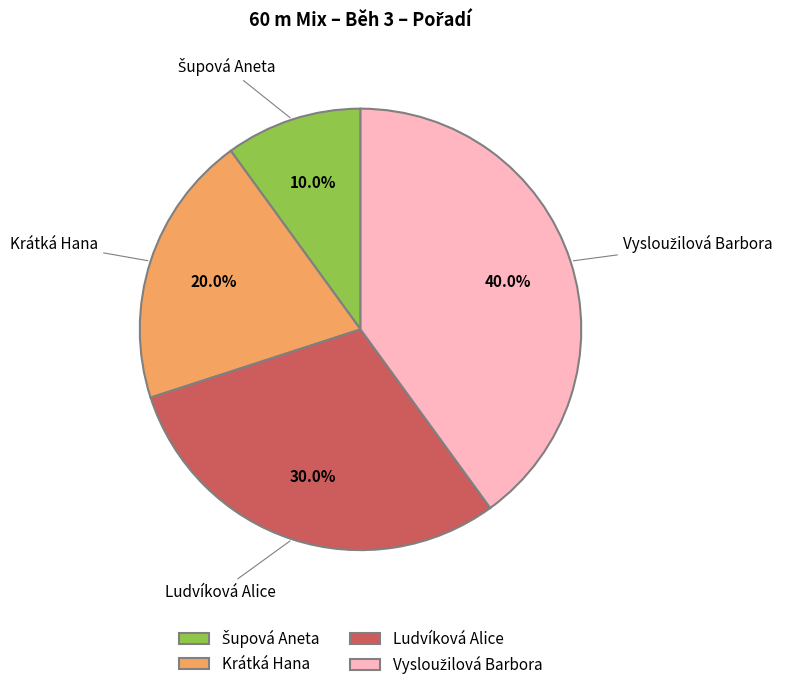

Does Ludvíková Alice account for over 50% of the chart?

No